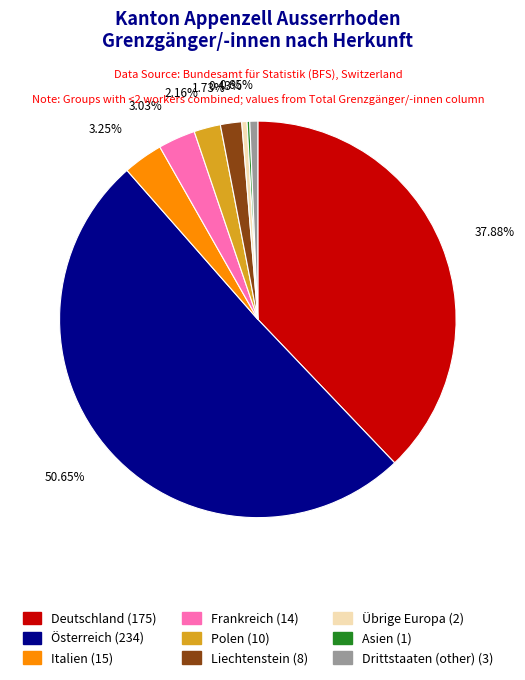

Which has a higher value, Italien (15) or Übrige Europa (2)?

Italien (15)